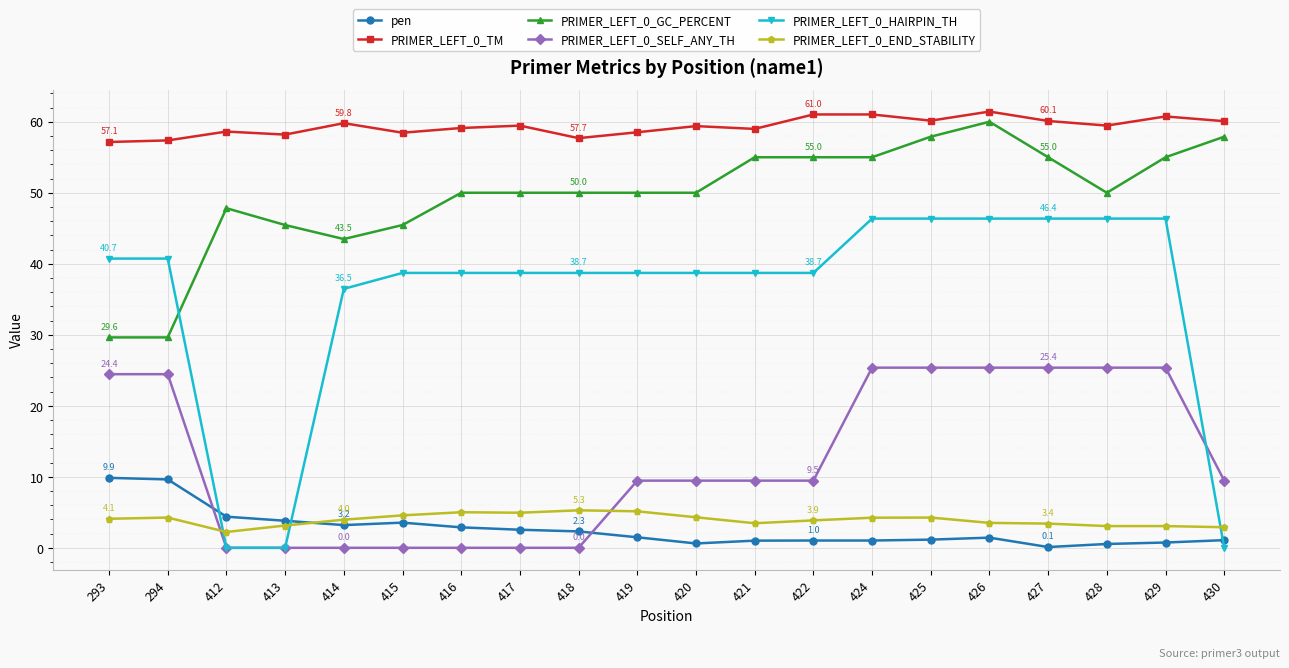

What are all the series names shown in the legend?

pen, PRIMER_LEFT_0_TM, PRIMER_LEFT_0_GC_PERCENT, PRIMER_LEFT_0_SELF_ANY_TH, PRIMER_LEFT_0_HAIRPIN_TH, PRIMER_LEFT_0_END_STABILITY